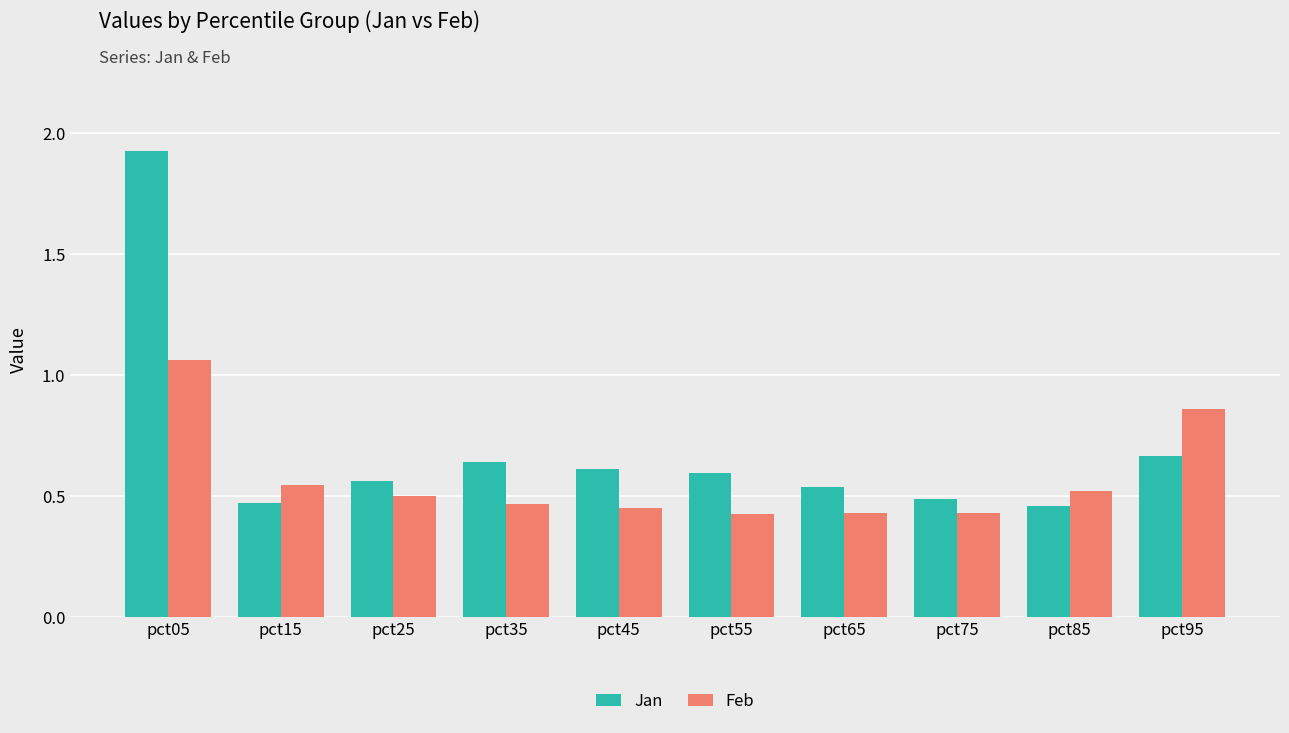

Does the chart contain any negative values?

No